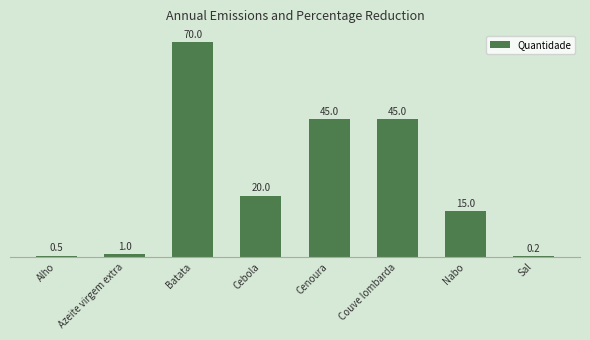

What is the approximate value at Cebola?

20.0